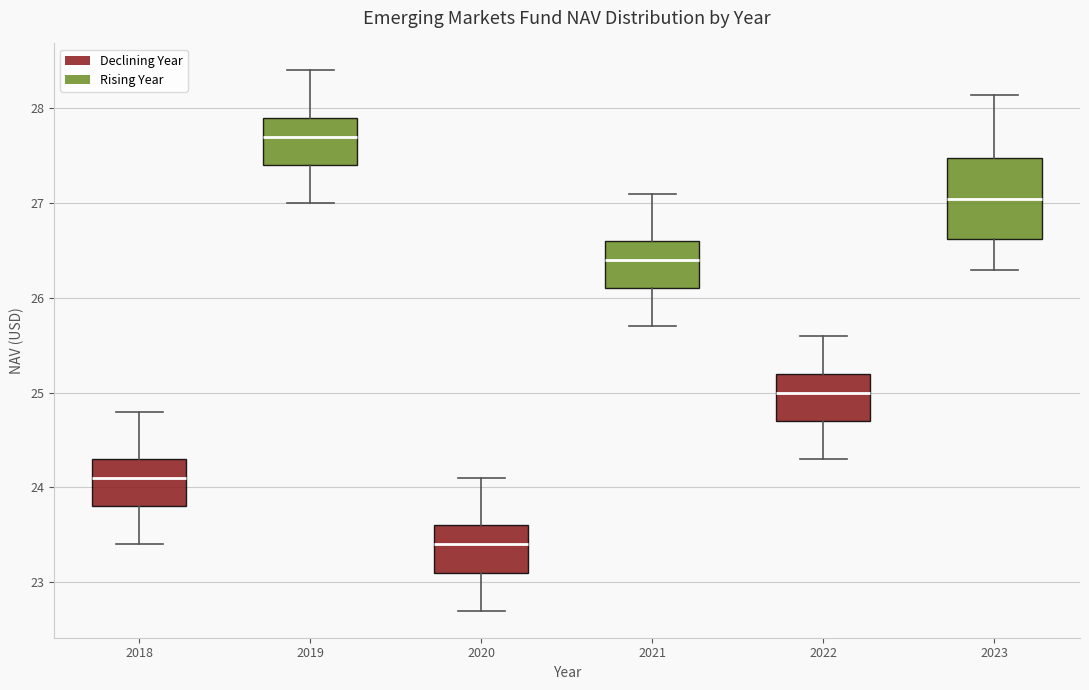

Reading left to right, read every box against the y-axis: the position of its median line, the range the box covers, and the ends of its whiskers. The values are not printed on the chart, so give them approximately, as read against the axis.

2018: median 24.1, box 23.8 to 24.3, whiskers 23.4 to 24.8
2019: median 27.7, box 27.4 to 27.9, whiskers 27.0 to 28.4
2020: median 23.4, box 23.1 to 23.6, whiskers 22.7 to 24.1
2021: median 26.4, box 26.1 to 26.6, whiskers 25.7 to 27.1
2022: median 25.0, box 24.7 to 25.2, whiskers 24.3 to 25.6
2023: median 27.0, box 26.6 to 27.5, whiskers 26.3 to 28.1